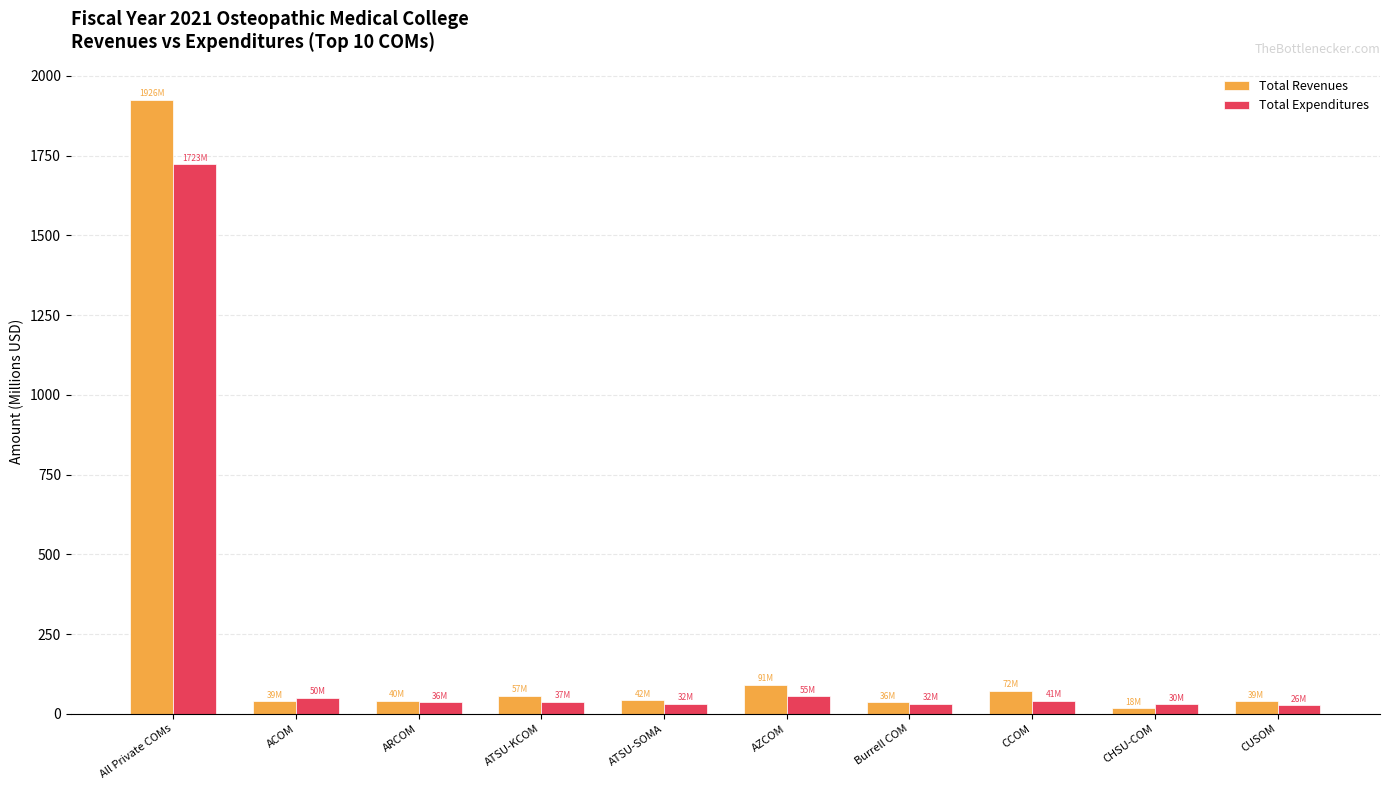

How many data points in Total Revenues are less than 41?

5